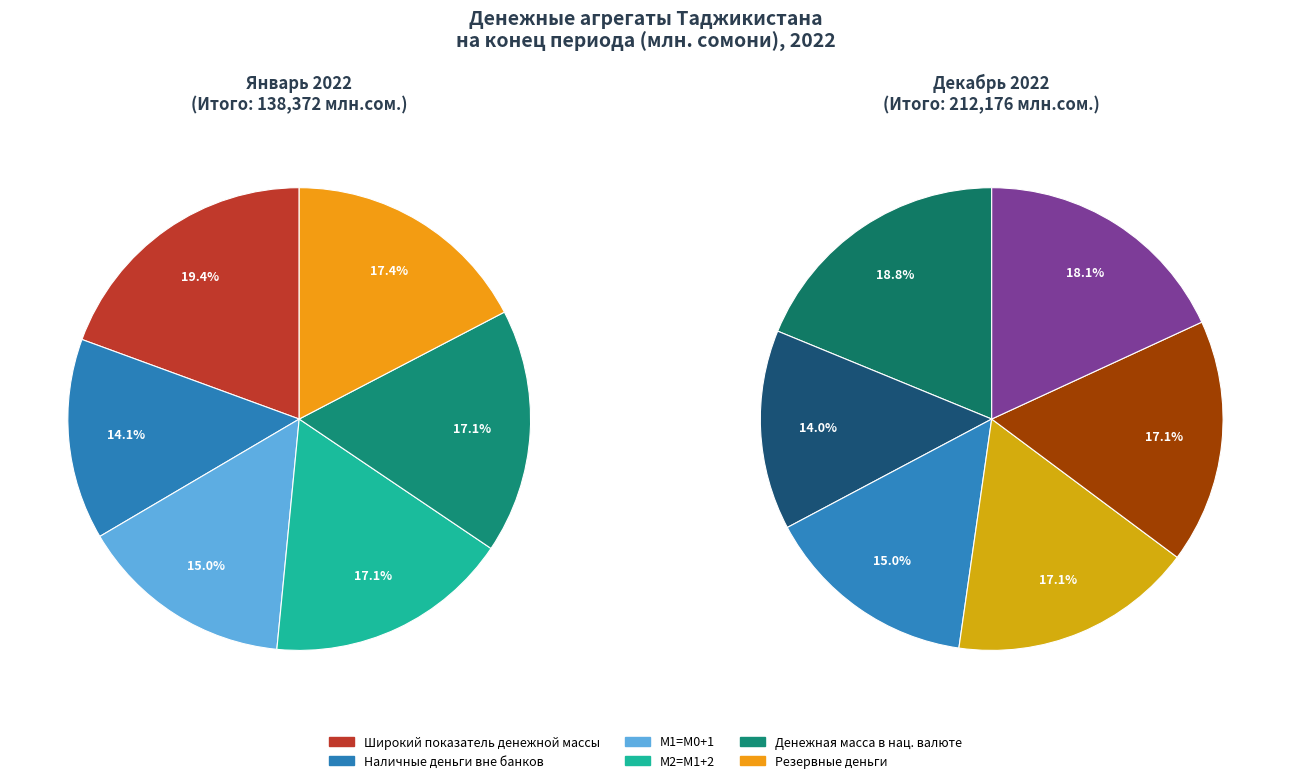

Is there any slice that represents more than half of the pie?

No